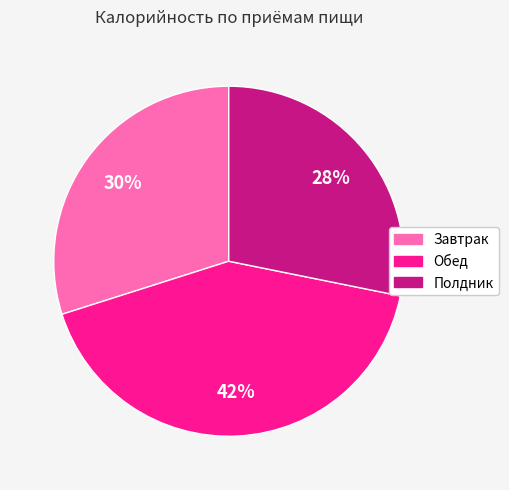

Do Полдник and Завтрак together represent more than half of the pie?

Yes